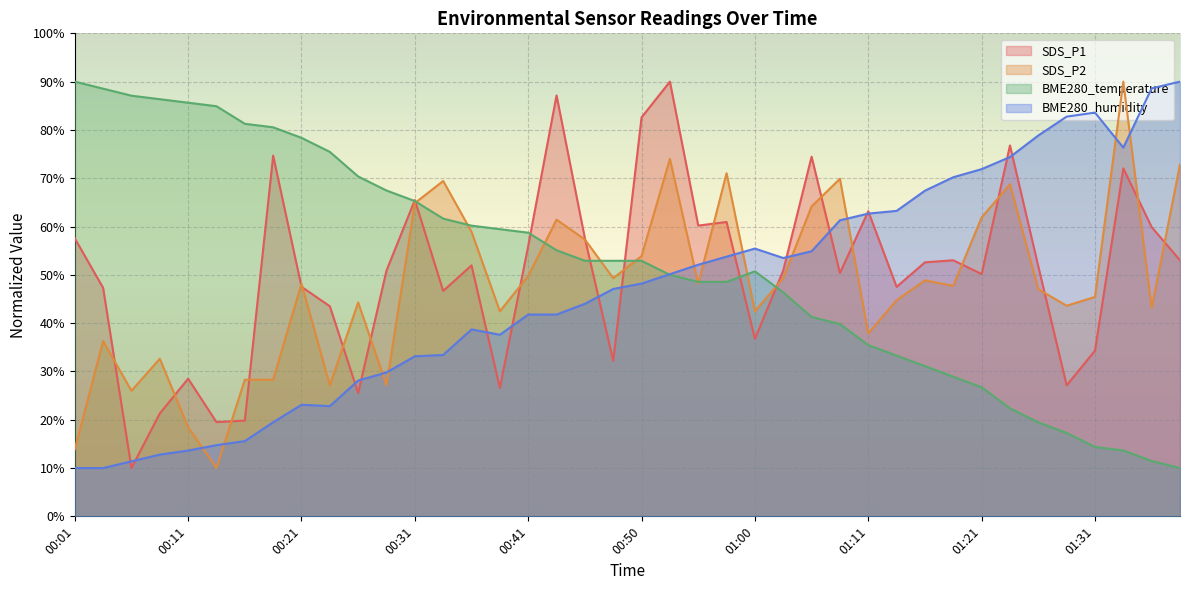

Reading left to right, transcribe all the data shown in this chart.

BME280_temperature: 90.0	88.5	87.1	86.4	85.6	84.9	81.3	80.5	78.4	75.5	70.4	67.5	65.3	61.6	60.2	59.5	58.7	55.1	52.9	52.9	52.9	50.0	48.5	48.5	50.7	46.4	41.3	39.8	35.5	33.3	31.1	28.9	26.7	22.4	19.5	17.3	14.4	13.6	11.5	10.0
BME280_humidity: 10.0	10.0	11.4	12.8	13.6	14.7	15.6	19.5	23.1	22.8	28.1	29.8	33.1	33.4	38.7	37.6	41.8	41.8	44.0	47.1	48.2	50.1	52.1	53.8	55.4	53.5	54.9	61.3	62.7	63.2	67.4	70.2	71.9	74.4	78.9	82.8	83.6	76.3	88.6	90.0
SDS_P1: 57.6	47.3	10.0	21.3	28.5	19.5	19.8	74.7	47.5	43.5	25.5	50.9	65.5	46.7	52.0	26.6	56.0	87.1	57.6	32.2	82.6	90.0	60.2	60.9	36.7	50.9	74.5	50.4	63.2	47.5	52.6	53.0	50.2	76.8	51.7	27.1	34.3	72.0	59.9	53.0
SDS_P2: 13.9	36.3	26.0	32.6	18.5	10.0	28.3	28.3	48.2	27.1	44.3	27.1	64.9	69.4	58.9	42.5	49.8	61.4	57.3	49.3	53.9	74.0	48.2	71.0	42.5	49.3	64.2	69.9	37.9	44.7	48.9	47.7	61.9	68.7	47.0	43.6	45.4	90.0	43.1	72.9